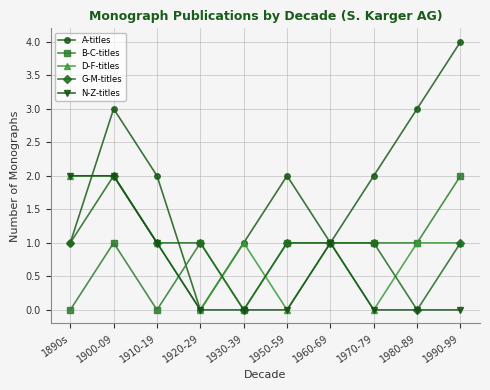

What is the label of the 3rd point from the left?

1910-19